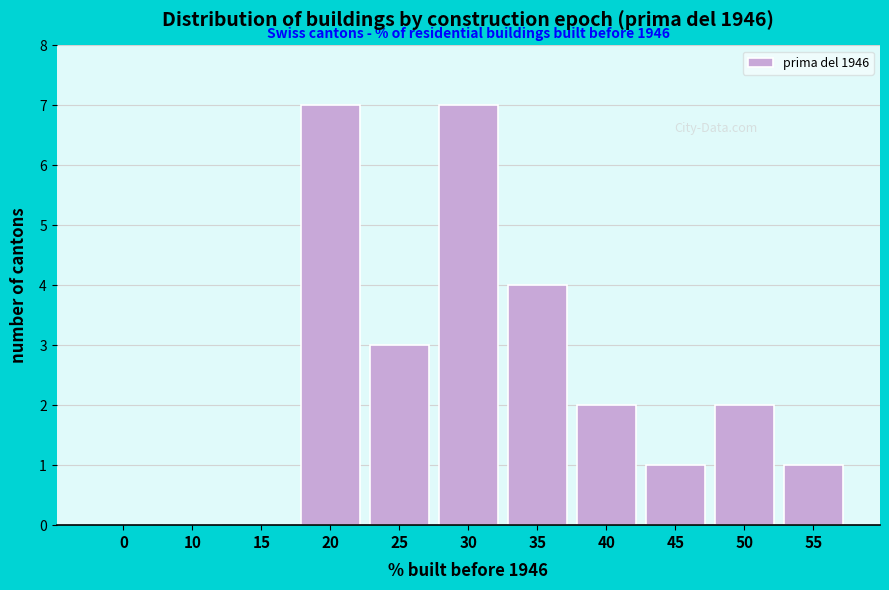

Reading left to right, what are all the values shown in this chart?

0=0	10=0	15=0	20=7	25=3	30=7	35=4	40=2	45=1	50=2	55=1